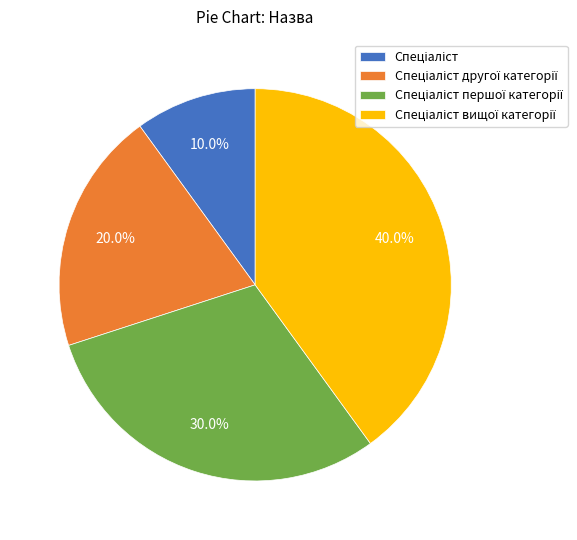

Is there a majority slice in this chart?

No